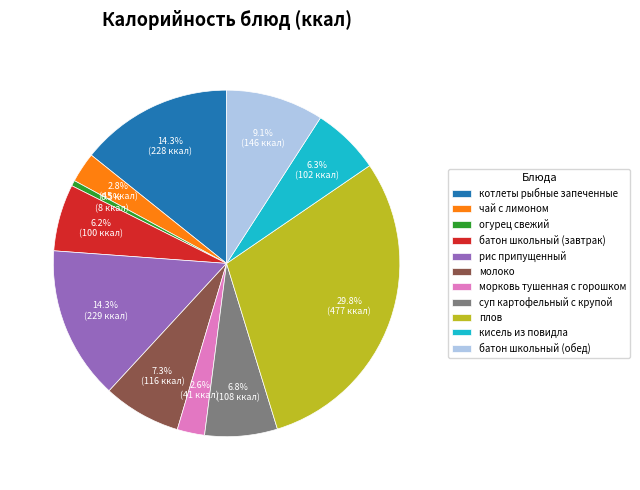

Count the number of slices in the pie.

11